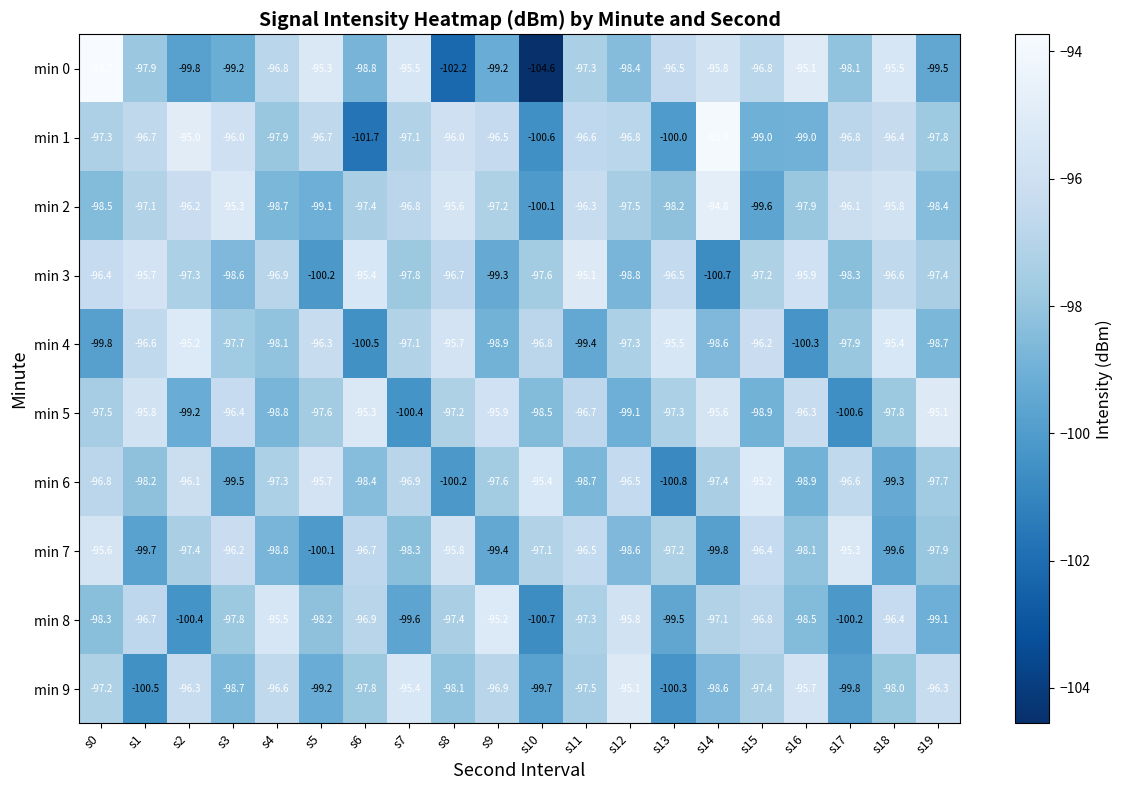

What is the average value of the min 0 series?

-97.8